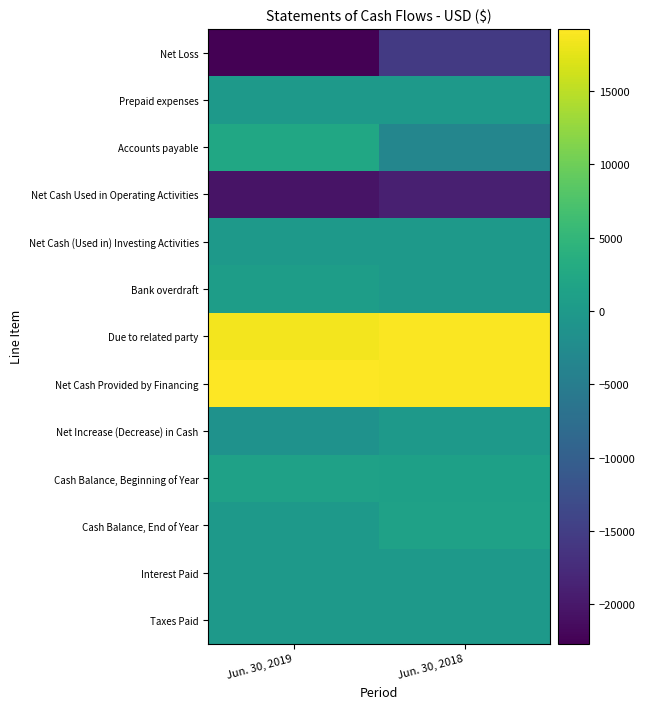

Reading left to right, list all the values displayed in this chart.

Net Loss: Jun. 30, 2019=-22665	Jun. 30, 2018=-15557
Prepaid expenses: Jun. 30, 2019=-80	Jun. 30, 2018=0
Accounts payable: Jun. 30, 2019=2275	Jun. 30, 2018=-3407
Net Cash Used in Operating Activities: Jun. 30, 2019=-20470	Jun. 30, 2018=-18964
Net Cash (Used in) Investing Activities: Jun. 30, 2019=0	Jun. 30, 2018=0
Bank overdraft: Jun. 30, 2019=722	Jun. 30, 2018=0
Due to related party: Jun. 30, 2019=18500	Jun. 30, 2018=19000
Net Cash Provided by Financing: Jun. 30, 2019=19222	Jun. 30, 2018=19000
Net Increase (Decrease) in Cash: Jun. 30, 2019=-1248	Jun. 30, 2018=36
Cash Balance, Beginning of Year: Jun. 30, 2019=1248	Jun. 30, 2018=1212
Cash Balance, End of Year: Jun. 30, 2019=0	Jun. 30, 2018=1248
Interest Paid: Jun. 30, 2019=0	Jun. 30, 2018=0
Taxes Paid: Jun. 30, 2019=0	Jun. 30, 2018=0